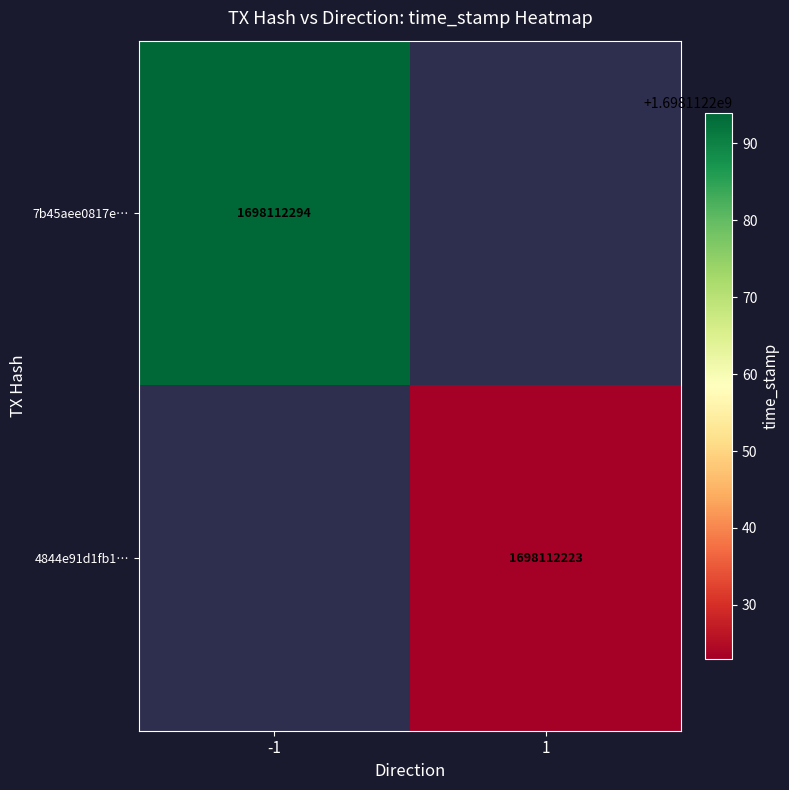

What is the total value across all series at time_stamp?

3396224517